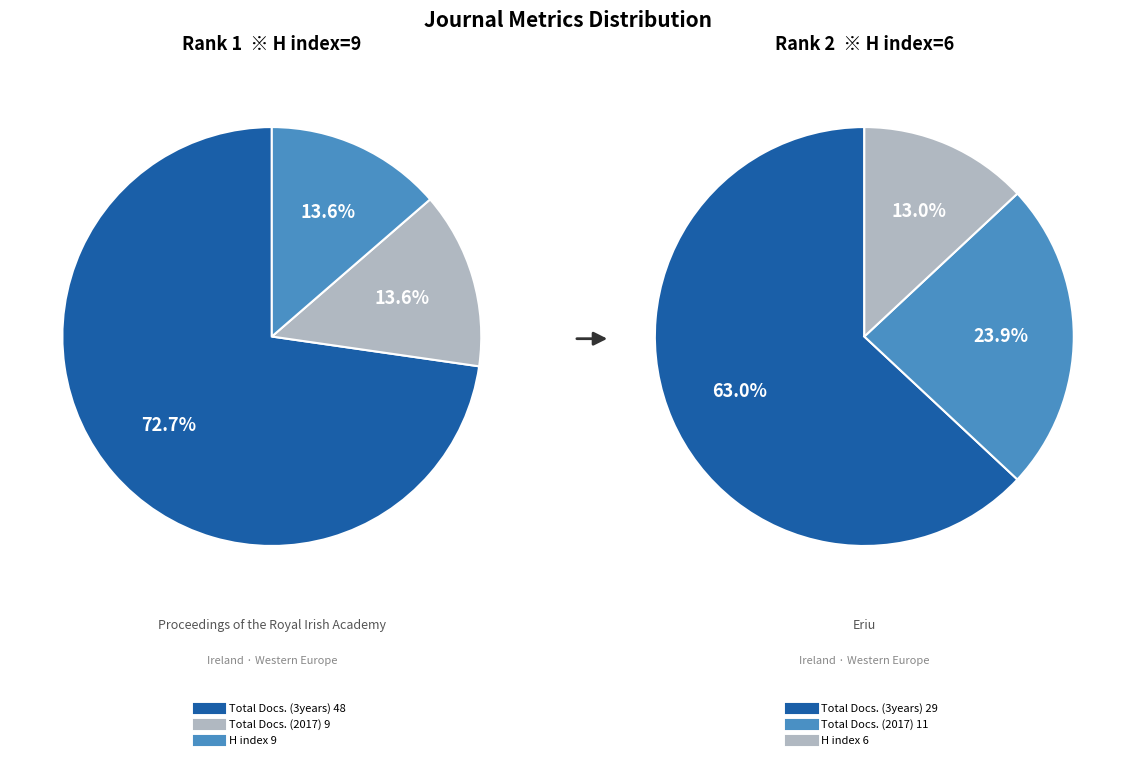

Is the sum of Proceedings of the Royal Irish Academy and Eriu greater than half?

Yes